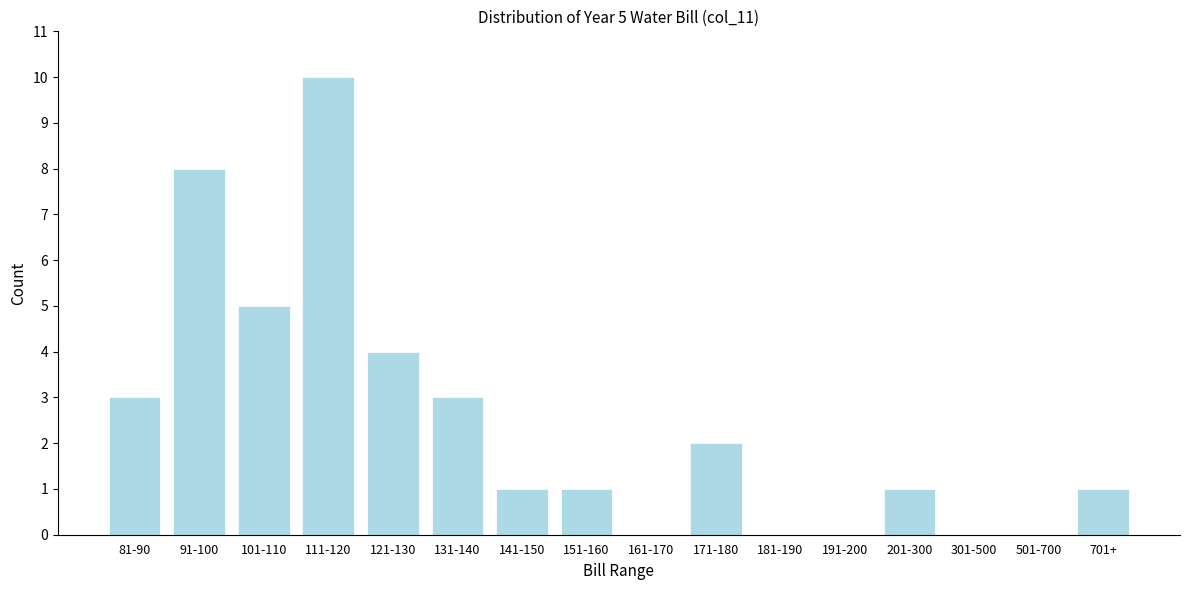

Reading left to right, transcribe all the data shown in this chart.

81-90=3	91-100=8	101-110=5	111-120=10	121-130=4	131-140=3	141-150=1	151-160=1	161-170=0	171-180=2	181-190=0	191-200=0	201-300=1	301-500=0	501-700=0	701+=1